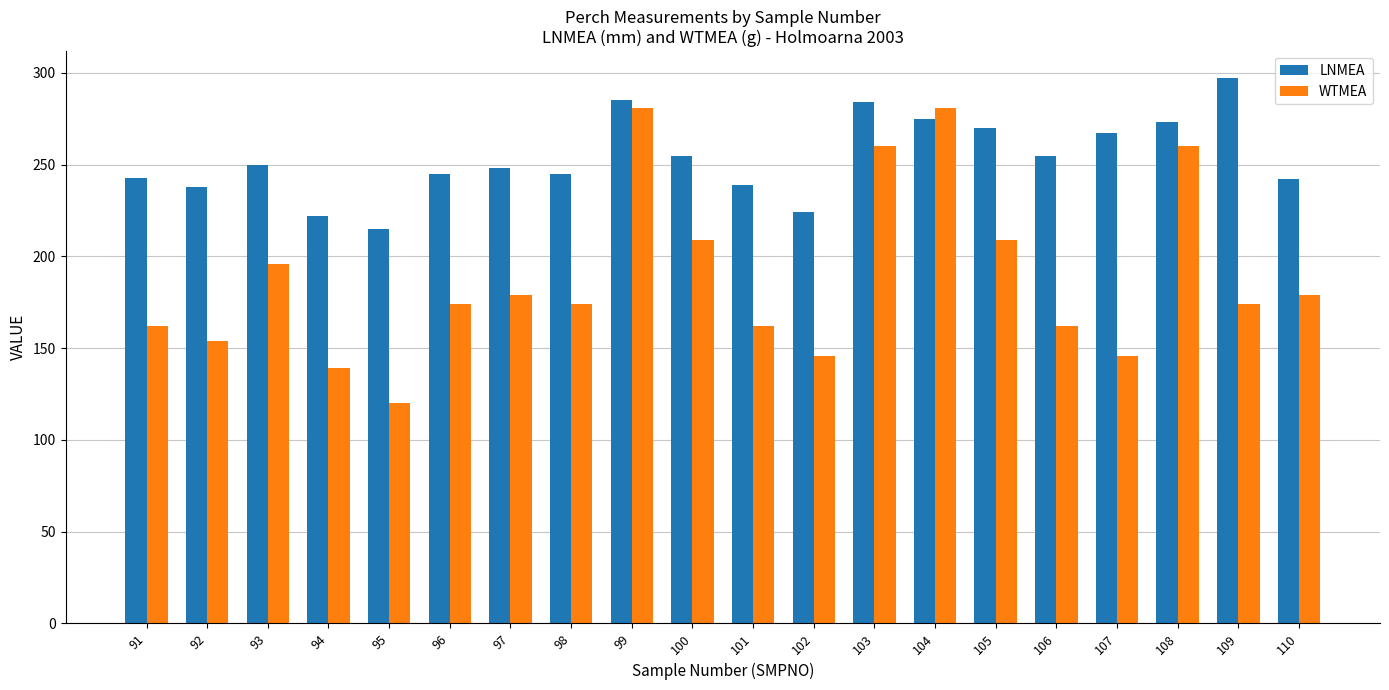

Between 100 and 102, which series saw the biggest shift?

WTMEA